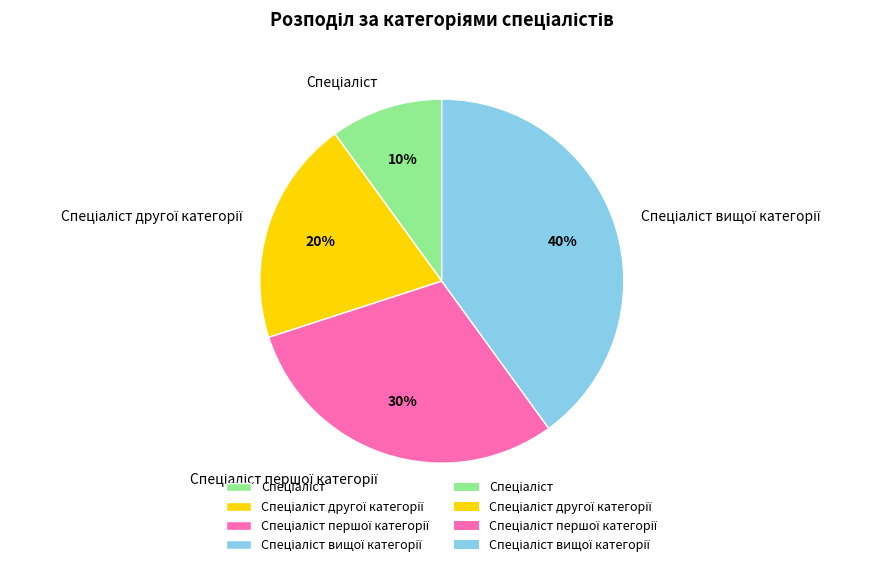

Does any single category account for the majority?

No